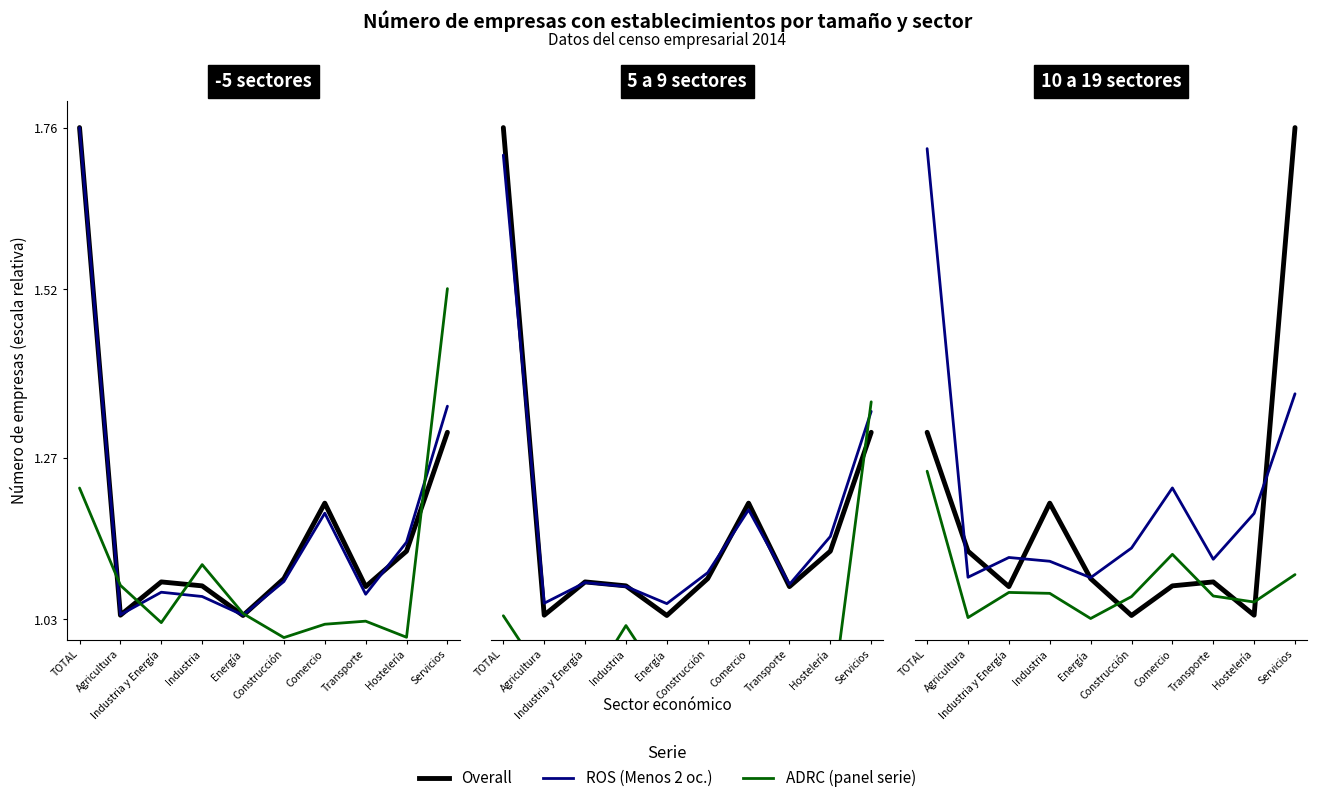

Which label corresponds to the smallest value in the chart?

Energía